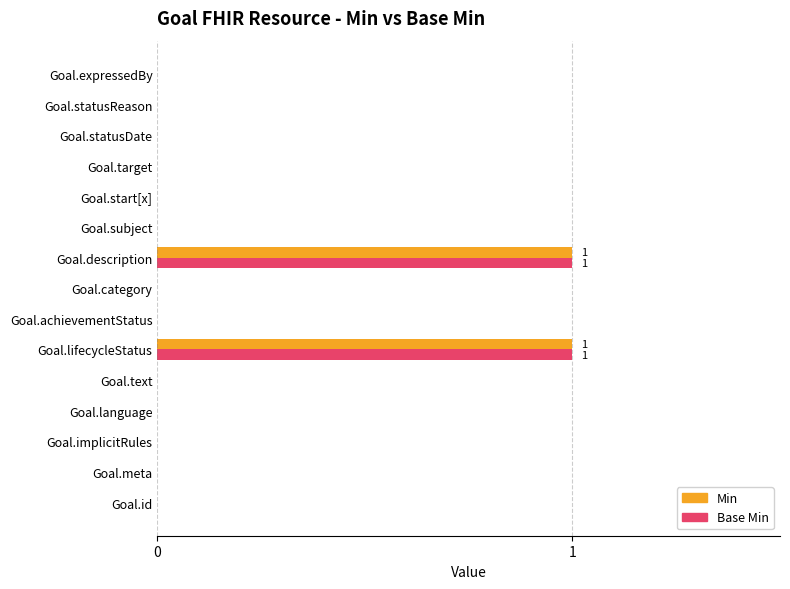

True or false: Base Min has a value of 0 at Goal.lifecycleStatus.

False